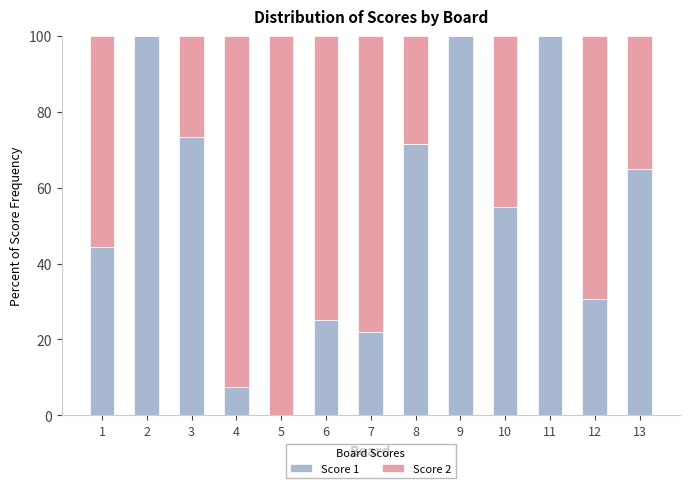

Count the number of categories in the chart.

13